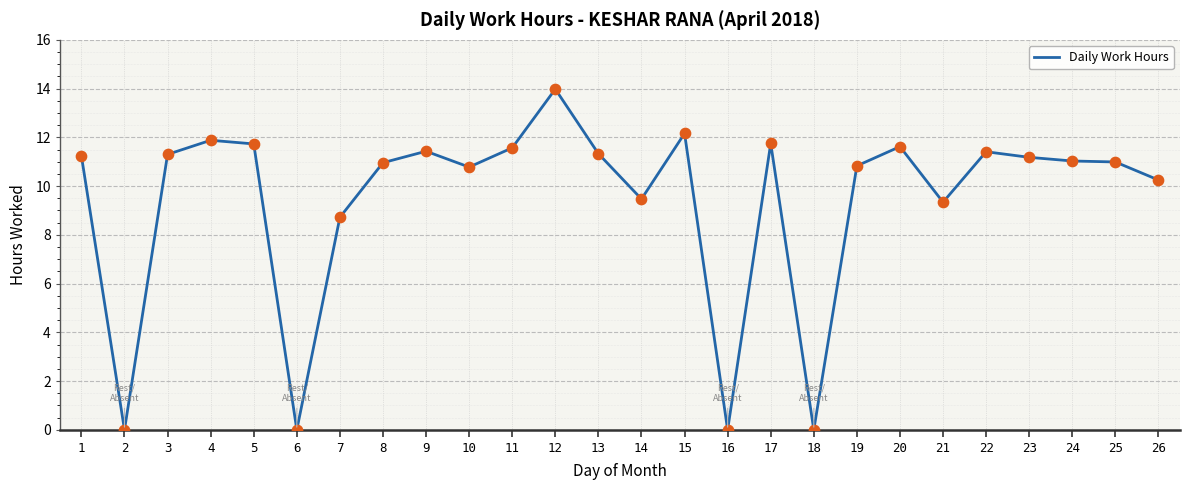

What is the ratio of the value at 7 to the value at 23?

0.8